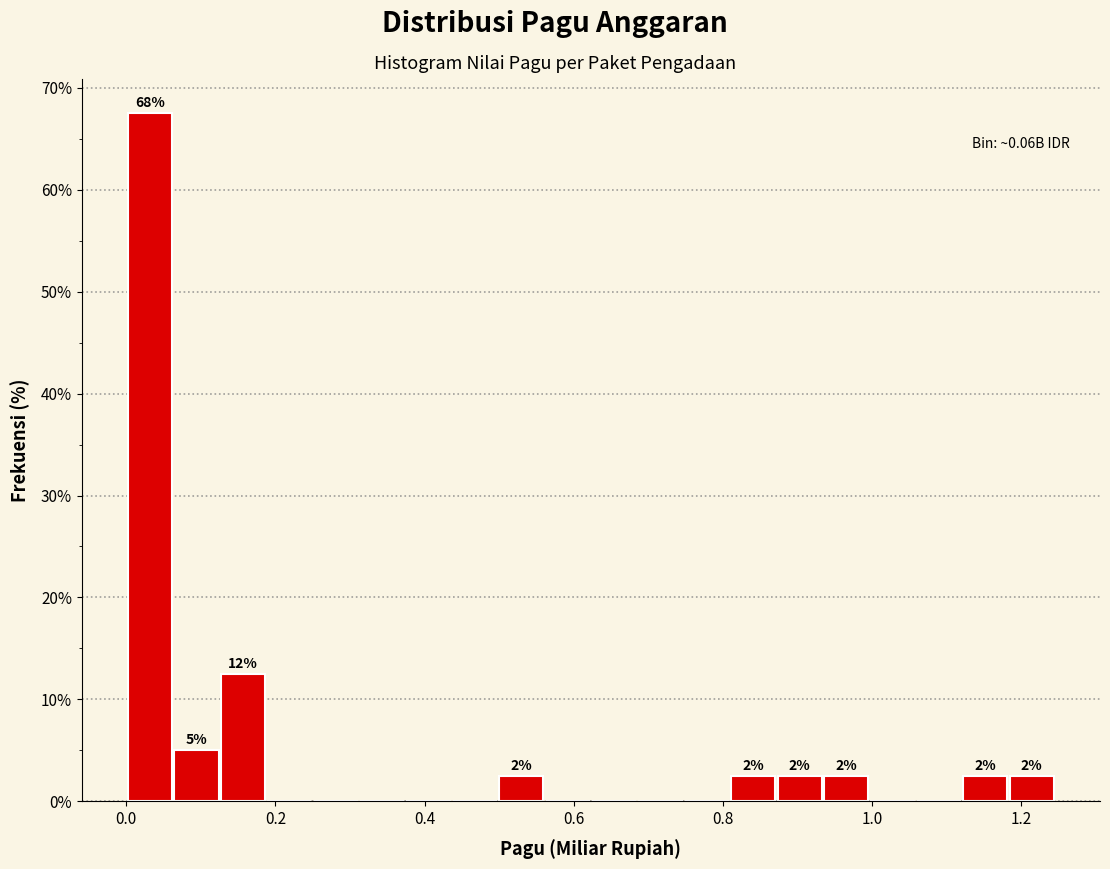

Read against the x-axis, roughly where is the centre of the tallest bar?

0.04